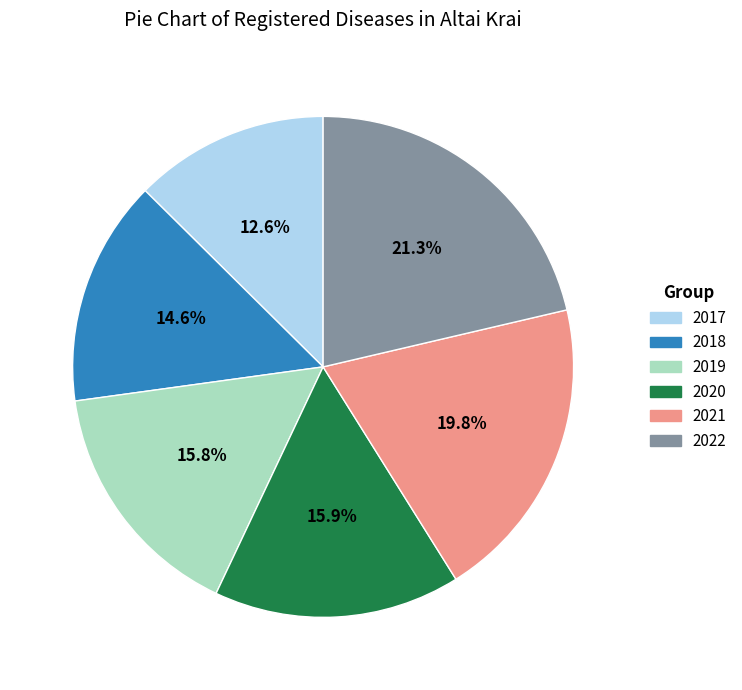

Is there any slice that represents more than half of the pie?

No